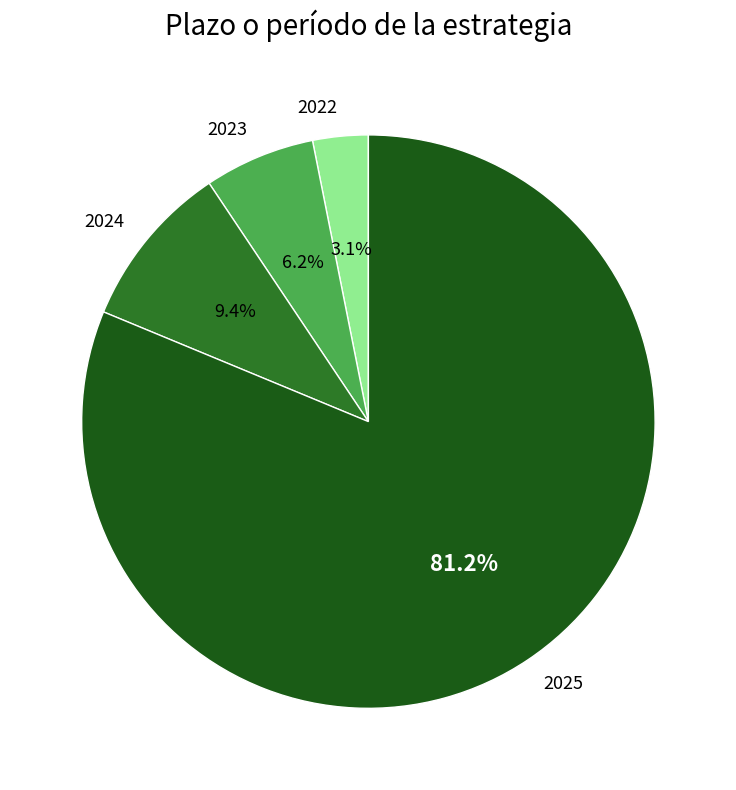

The 2024 slice represents 3% of the pie. True or false?

False